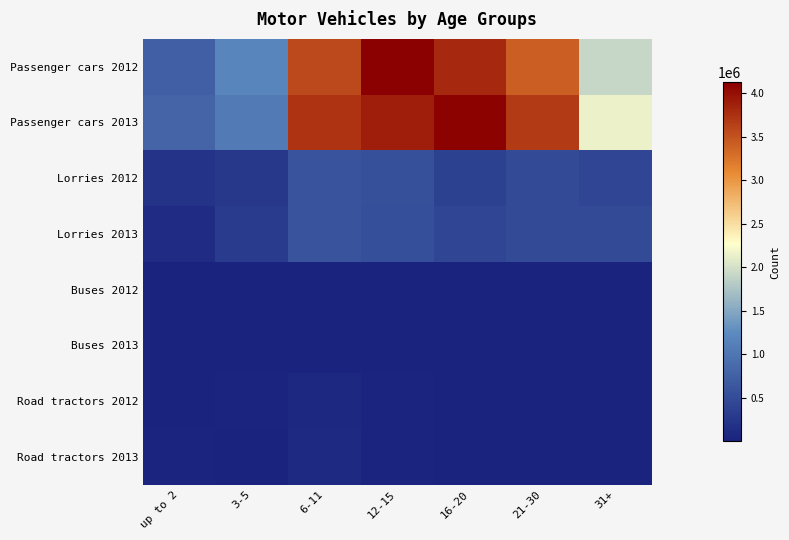

Count the number of data series in this chart.

8